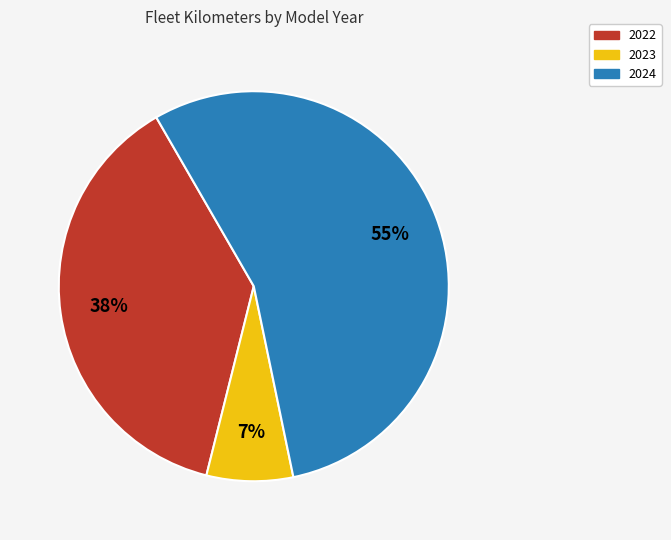

To the nearest percent, what is the difference between the largest and smallest slice percentages?

48%